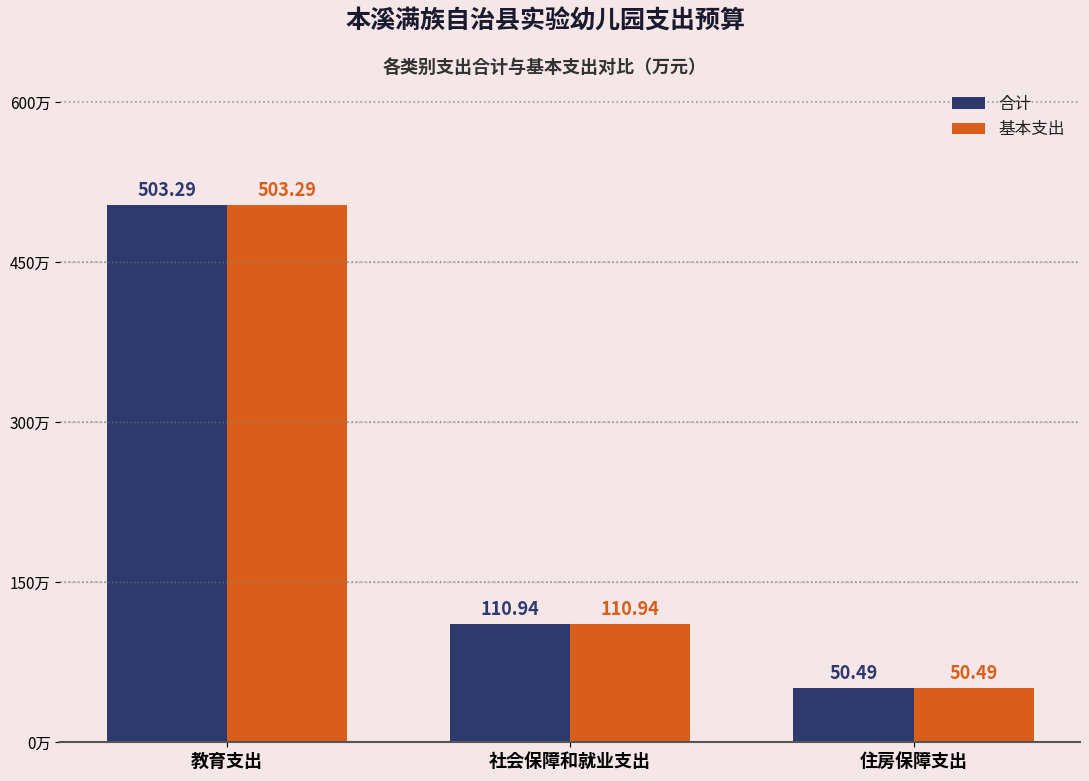

List the labels in order of 合计 value, smallest first.

住房保障支出, 社会保障和就业支出, 教育支出